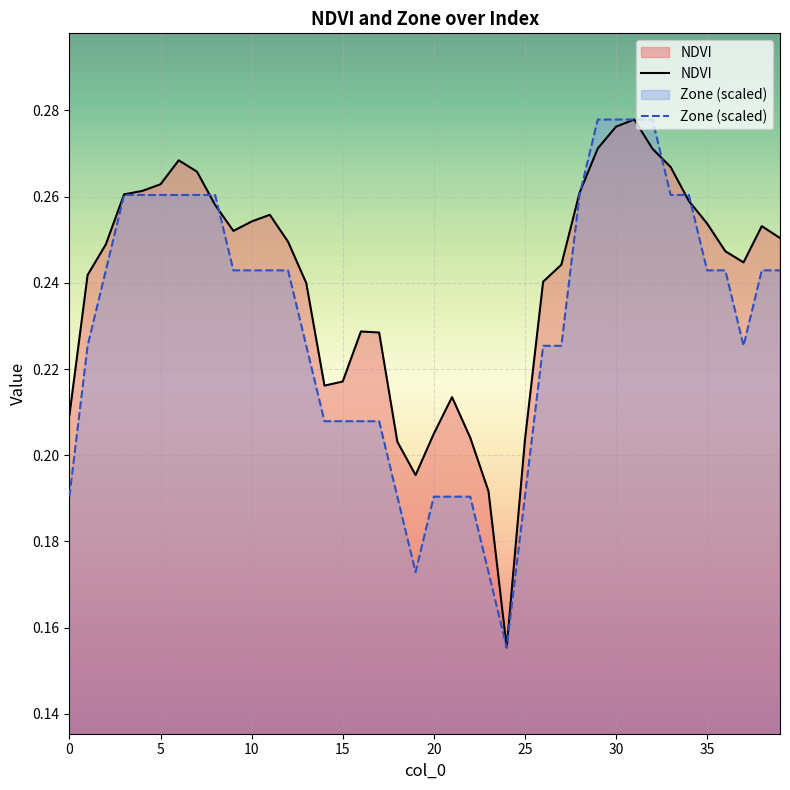

How many intersections are there between NDVI and Zone?

6